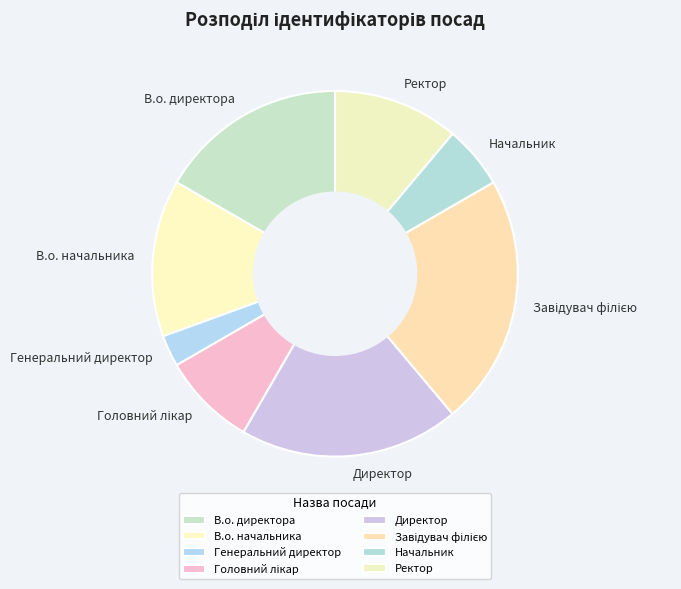

Count the number of slices in the pie.

8